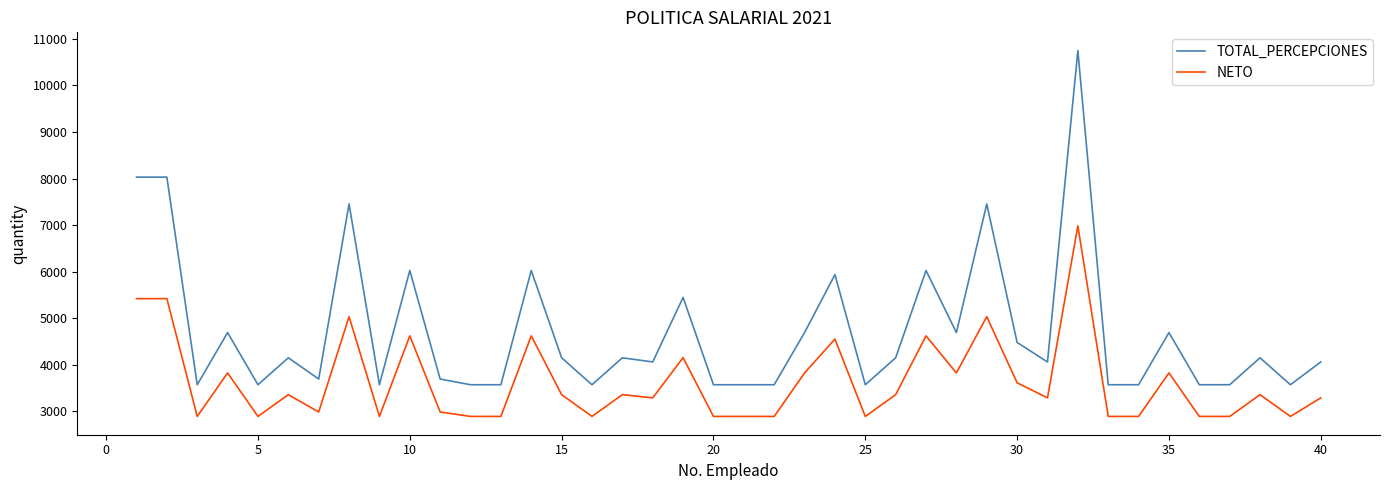

How many categories are shown in the chart?

40